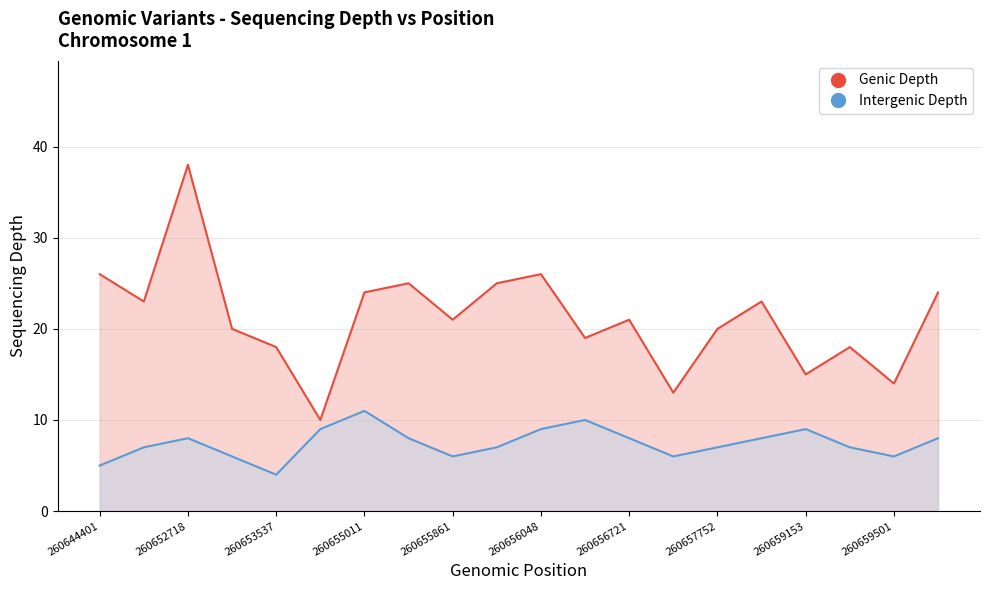

How many values in the Genic Depth series are below 21?

9